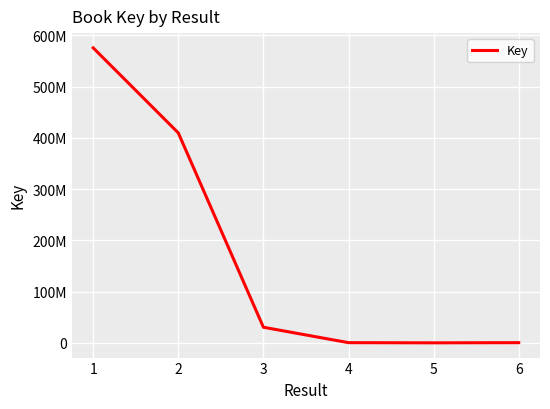

What is the minimum value shown in the chart?

6002